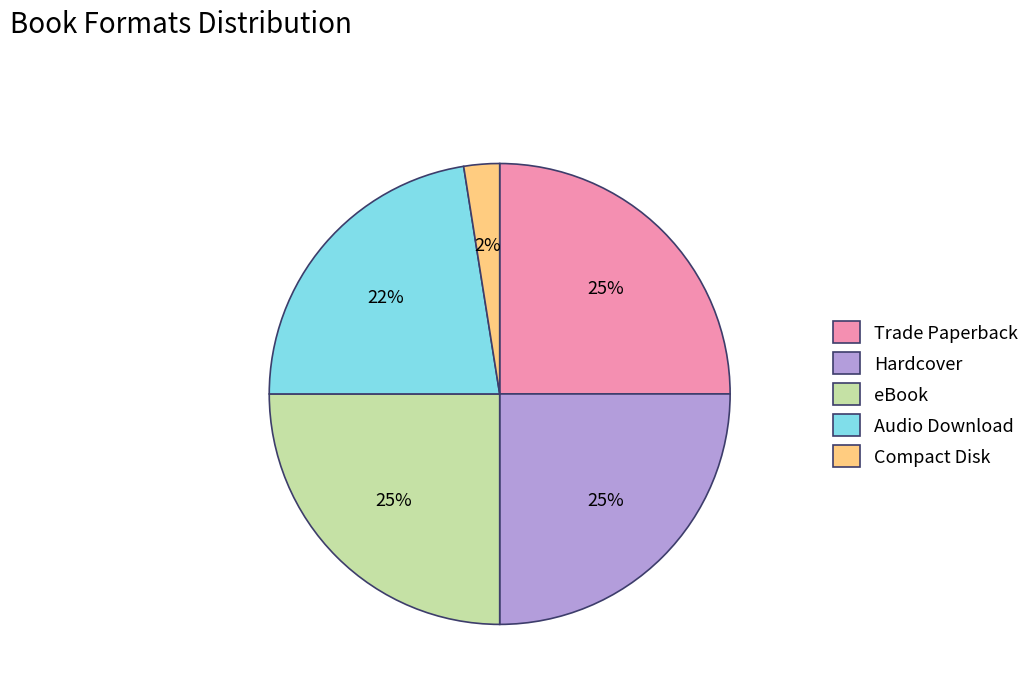

Approximately how many times larger is the value at Compact Disk compared to Audio Download?

0.1